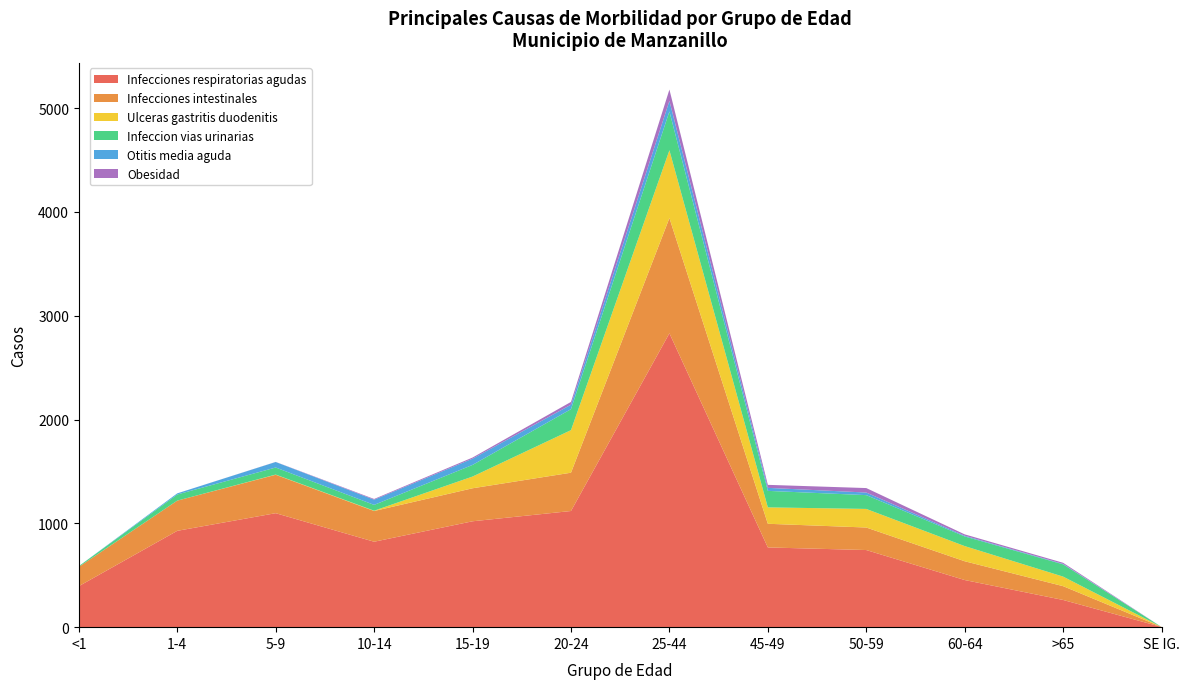

Reading left to right, list all the values displayed in this chart.

Infecciones respiratorias agudas: 395	928	1098	823	1020	1119	2831	768	743	454	262	2
Infecciones intestinales: 186	291	370	296	318	369	1110	228	217	181	133	0
Ulceras gastritis duodenitis: 0	0	2	3	113	410	653	158	179	146	92	0
Infeccion vias urinarias: 7	59	68	56	112	202	374	159	133	93	118	0
Otitis media aguda: 0	11	53	50	60	43	102	29	25	7	4	0
Obesidad: 0	0	1	7	11	27	109	29	43	13	11	0